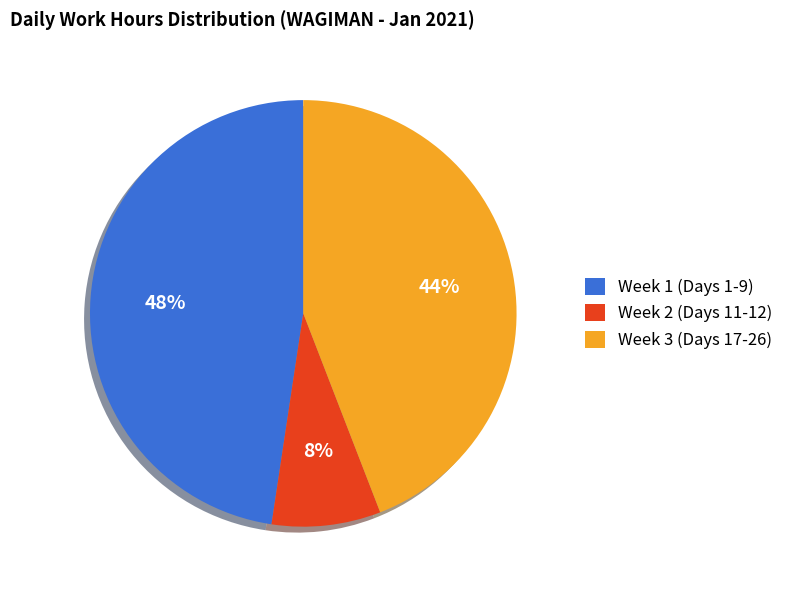

To the nearest percent, what is the combined percentage of Week 2 (Days 11-12) and Week 3 (Days 17-26)?

52%